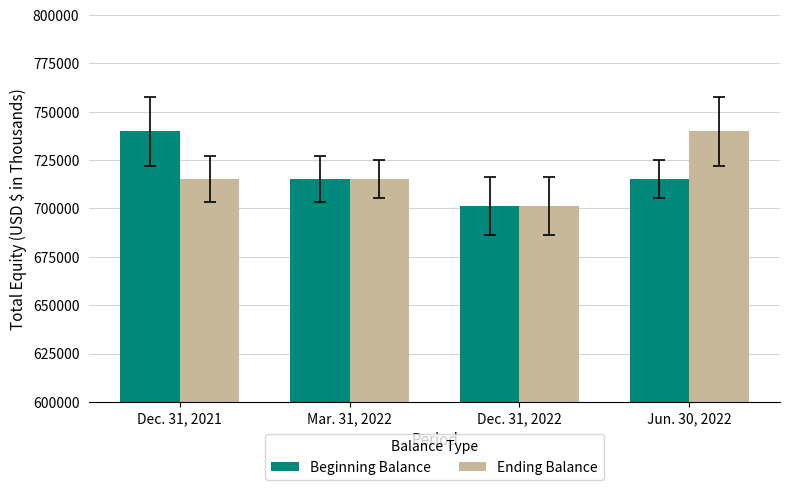

Rank the series at Jun. 30, 2022 from lowest to highest value.

Beginning Balance, Ending Balance